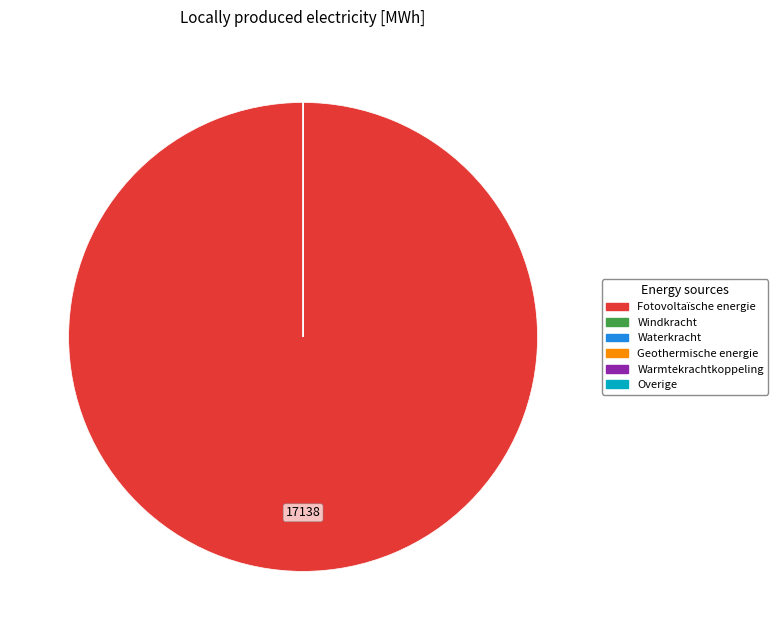

Is there a majority slice in this chart?

Yes